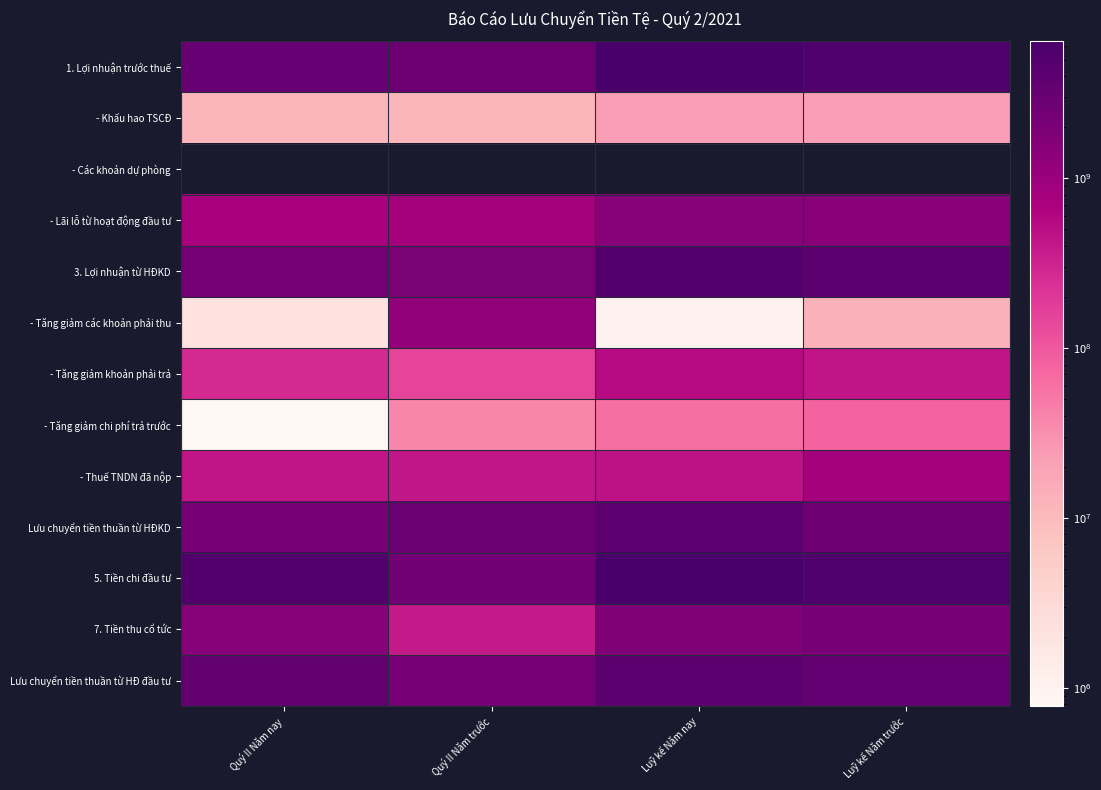

At which label does 7. Tiền thu cổ tức reach its minimum?

Quý II Năm trước